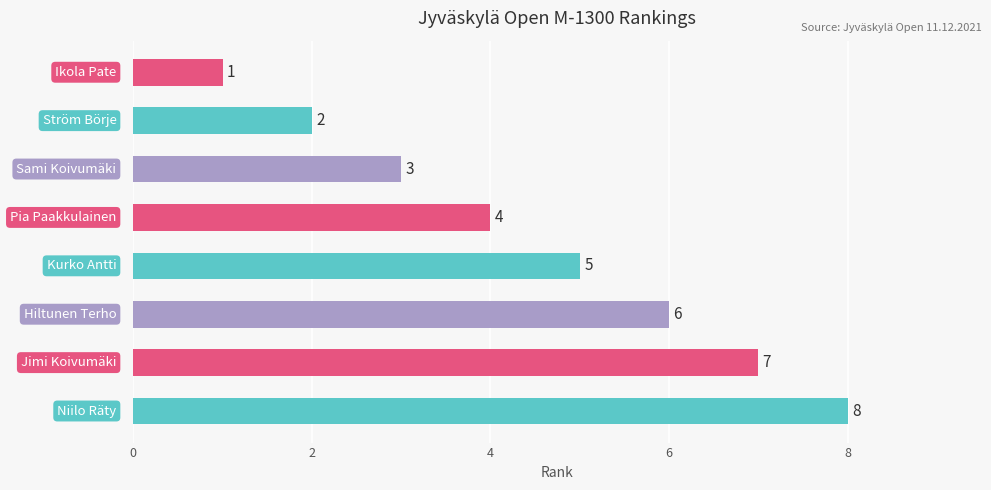

What is the maximum value shown in the chart?

8